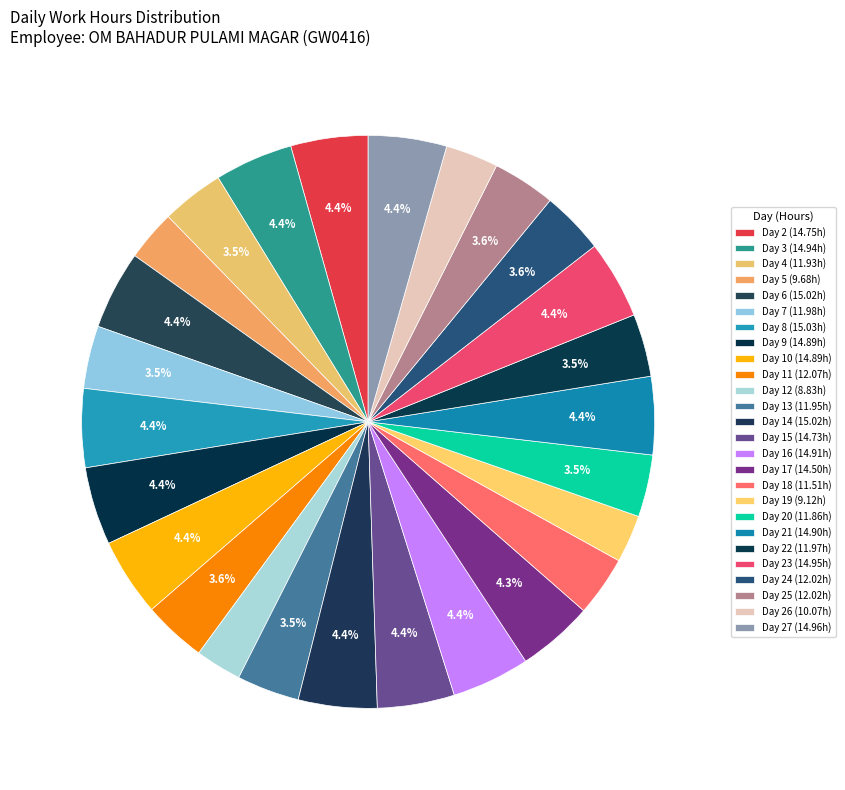

Does any single category account for the majority?

No